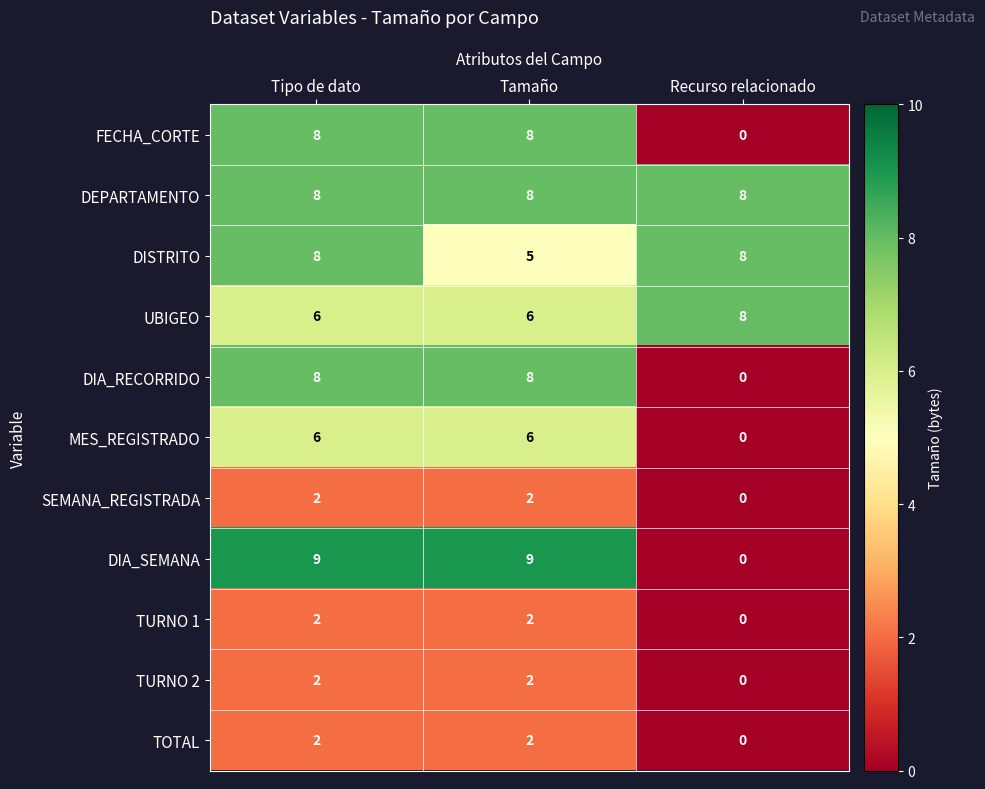

Which series changed the most between Tipo de dato and Recurso relacionado?

DIA_SEMANA